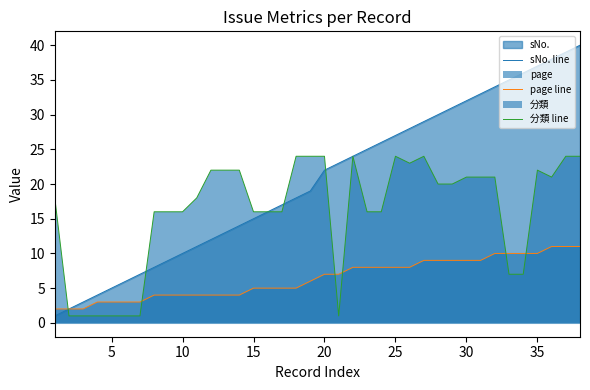

What is the approximate value of sNo. line at 25?

27